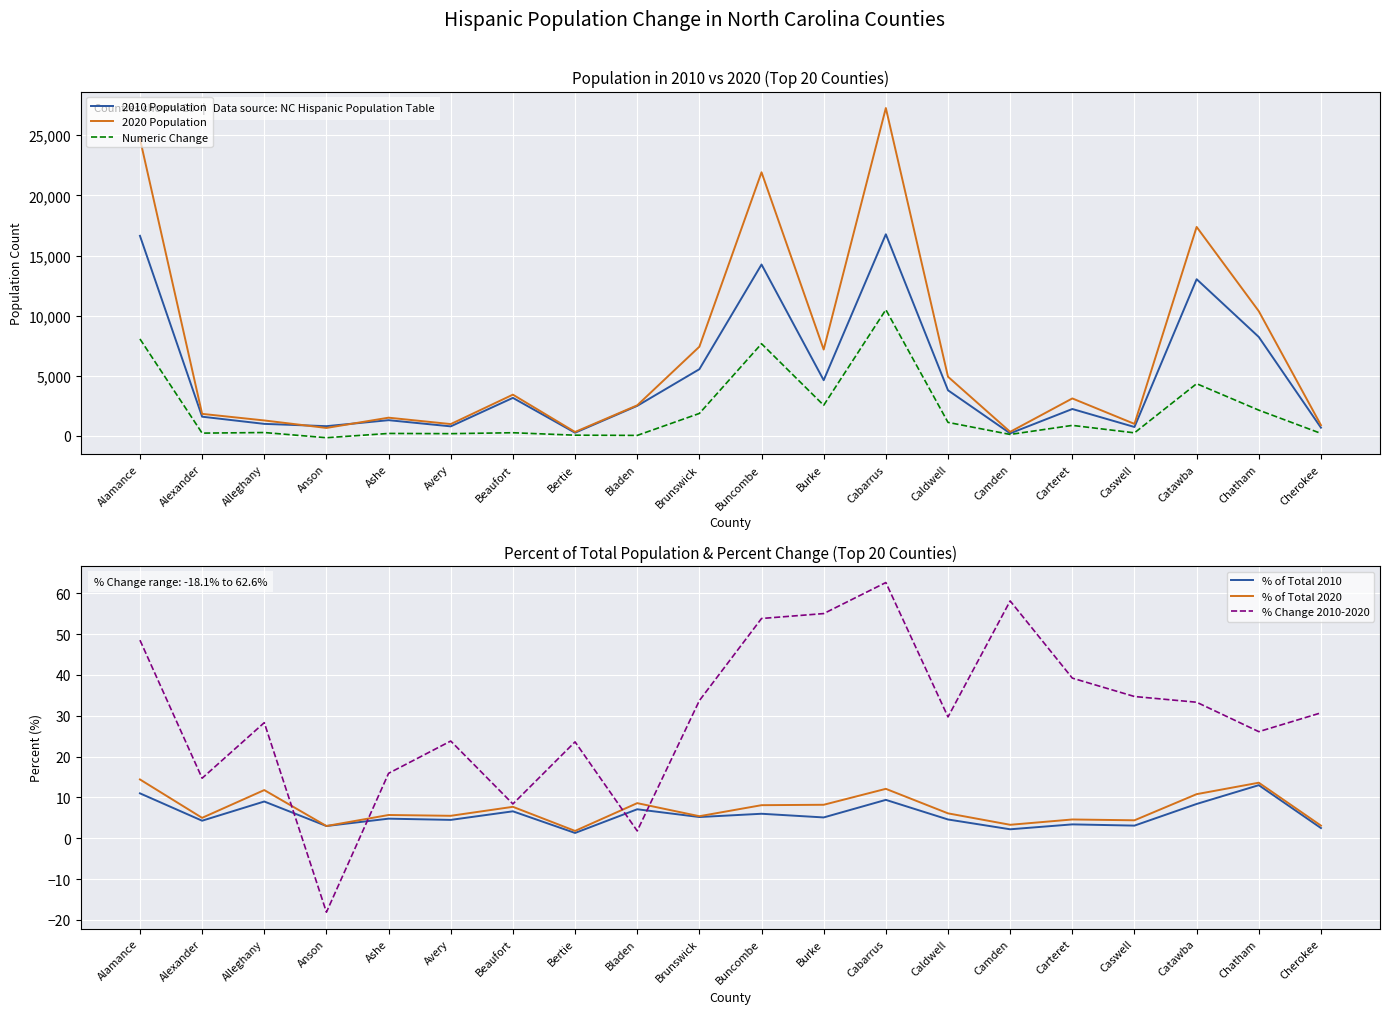

Is it true that 2010 Population equals 1120.5 at Cherokee?

False